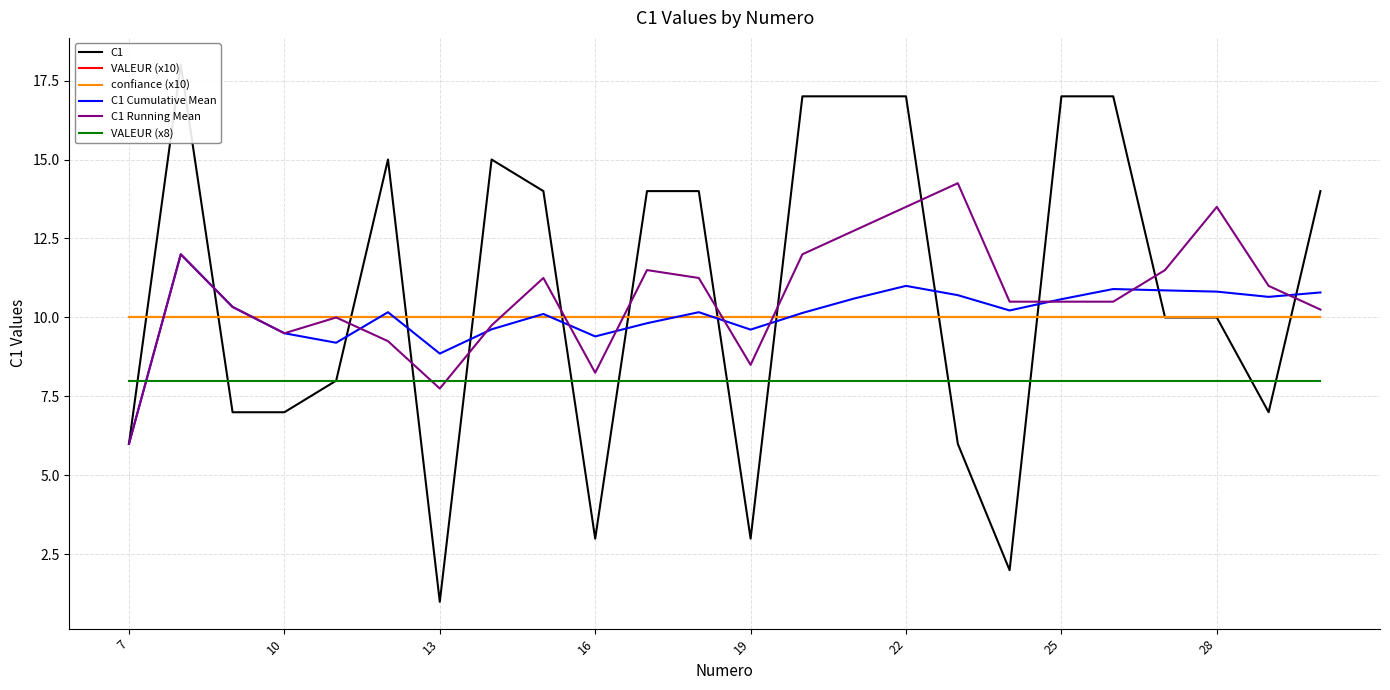

True or false: C1 Running Mean has more than 2 interior local peaks.

True